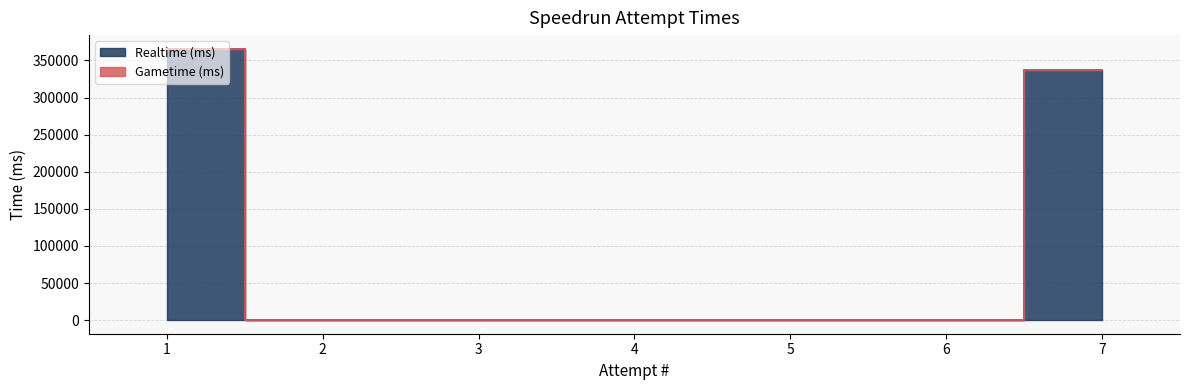

Does the chart have visible grid lines?

Yes